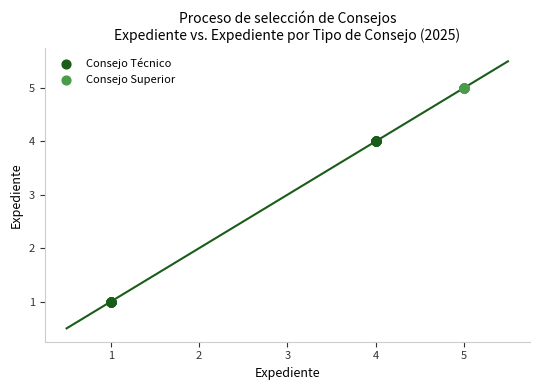

Which series reaches the minimum Y coordinate?

Consejo Técnico